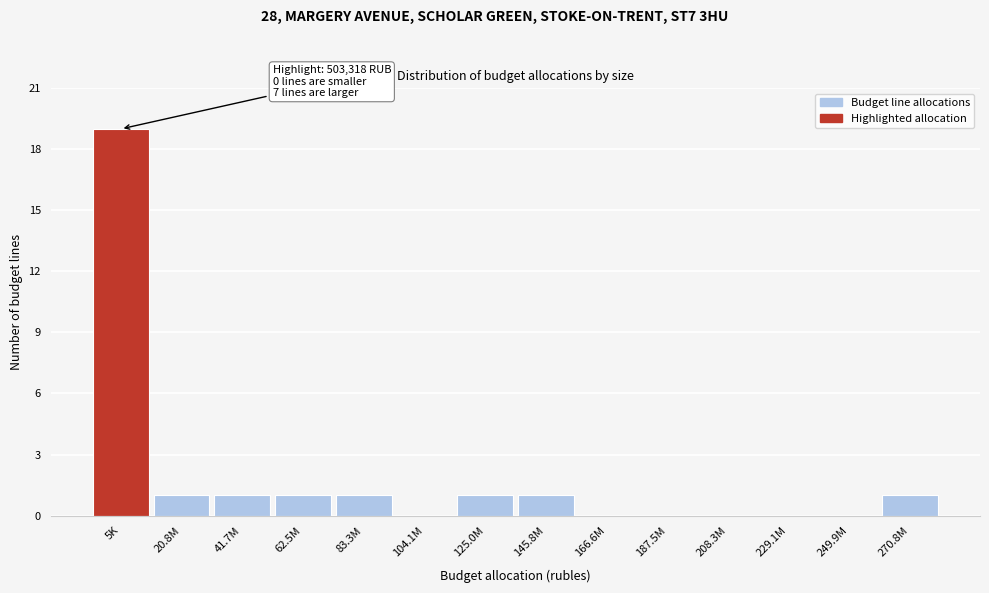

Reading left to right, extract all data points from this chart.

5K=19	20.8M=1	41.7M=1	62.5M=1	83.3M=1	104.1M=0	125.0M=1	145.8M=1	166.6M=0	187.5M=0	208.3M=0	229.1M=0	249.9M=0	270.8M=1